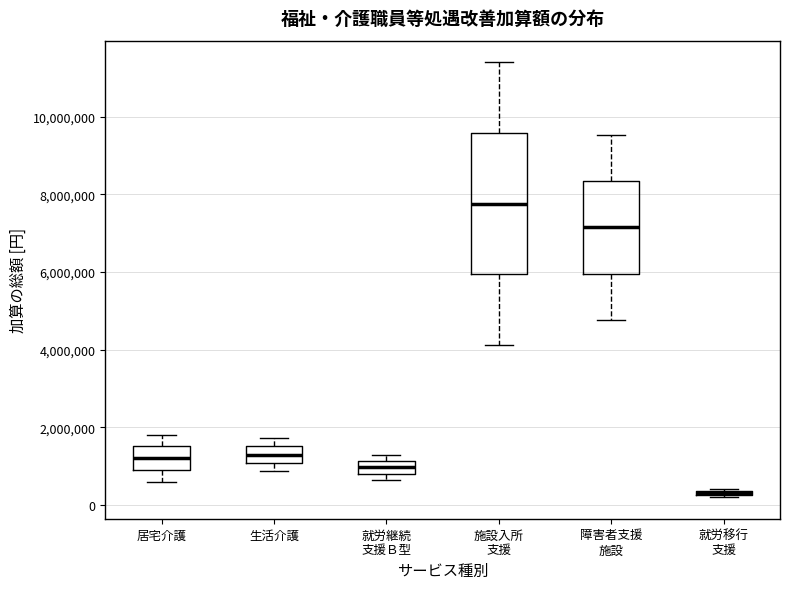

Which box has the lowest median line?

就労移行 支援